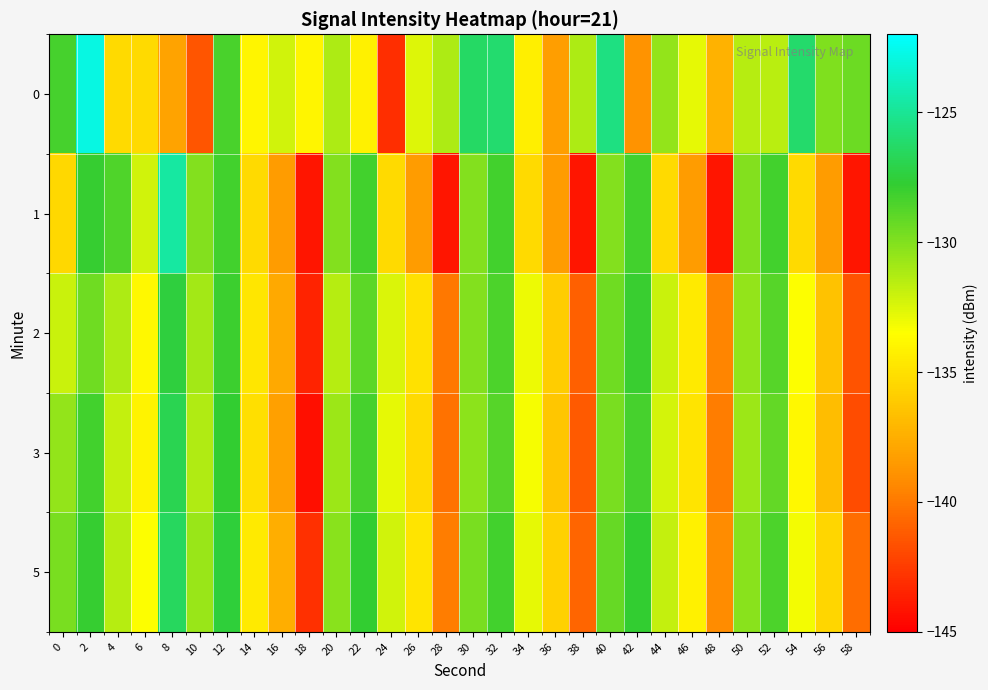

At 20, list the series in order from smallest to largest.

2, 0, 3, 5, 1